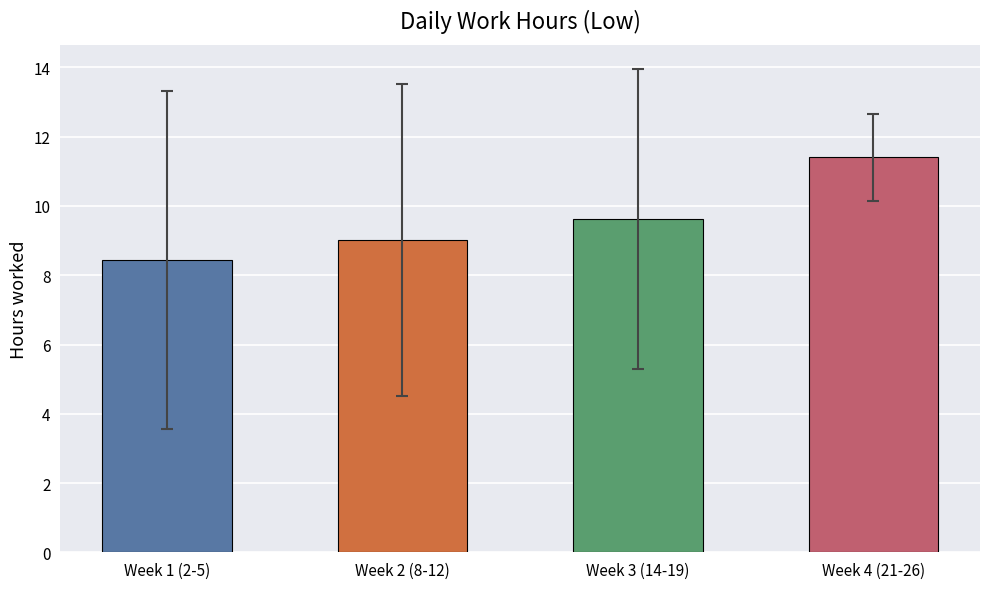

What is the average value?

9.6